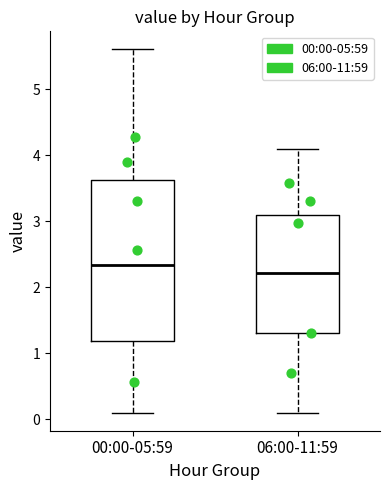

Comparing the boxes themselves (not the whiskers), which one is the tallest?

00:00-05:59